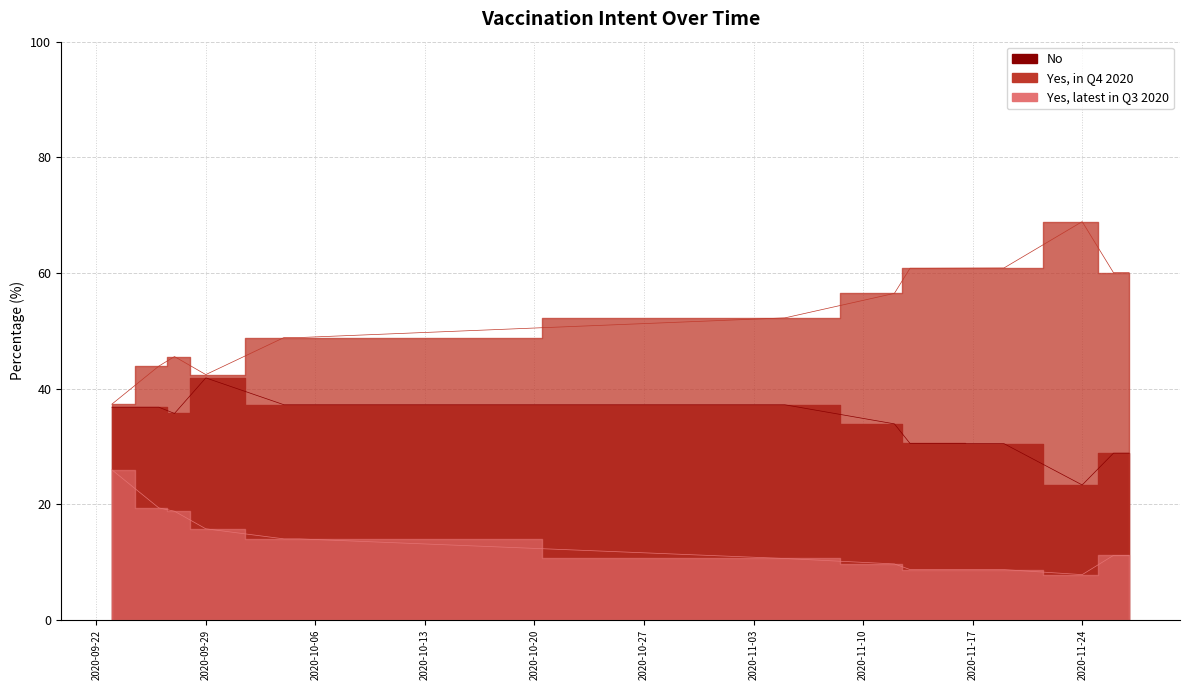

What is the highest value of the Yes, in Q4 2020 series?

68.9